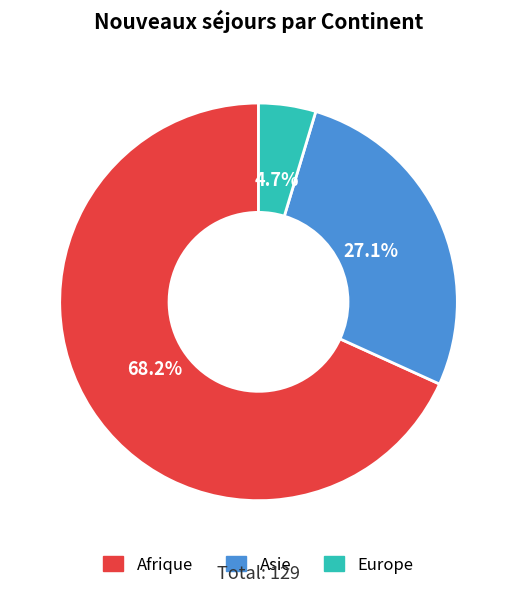

What is the largest slice in the pie chart?

Afrique